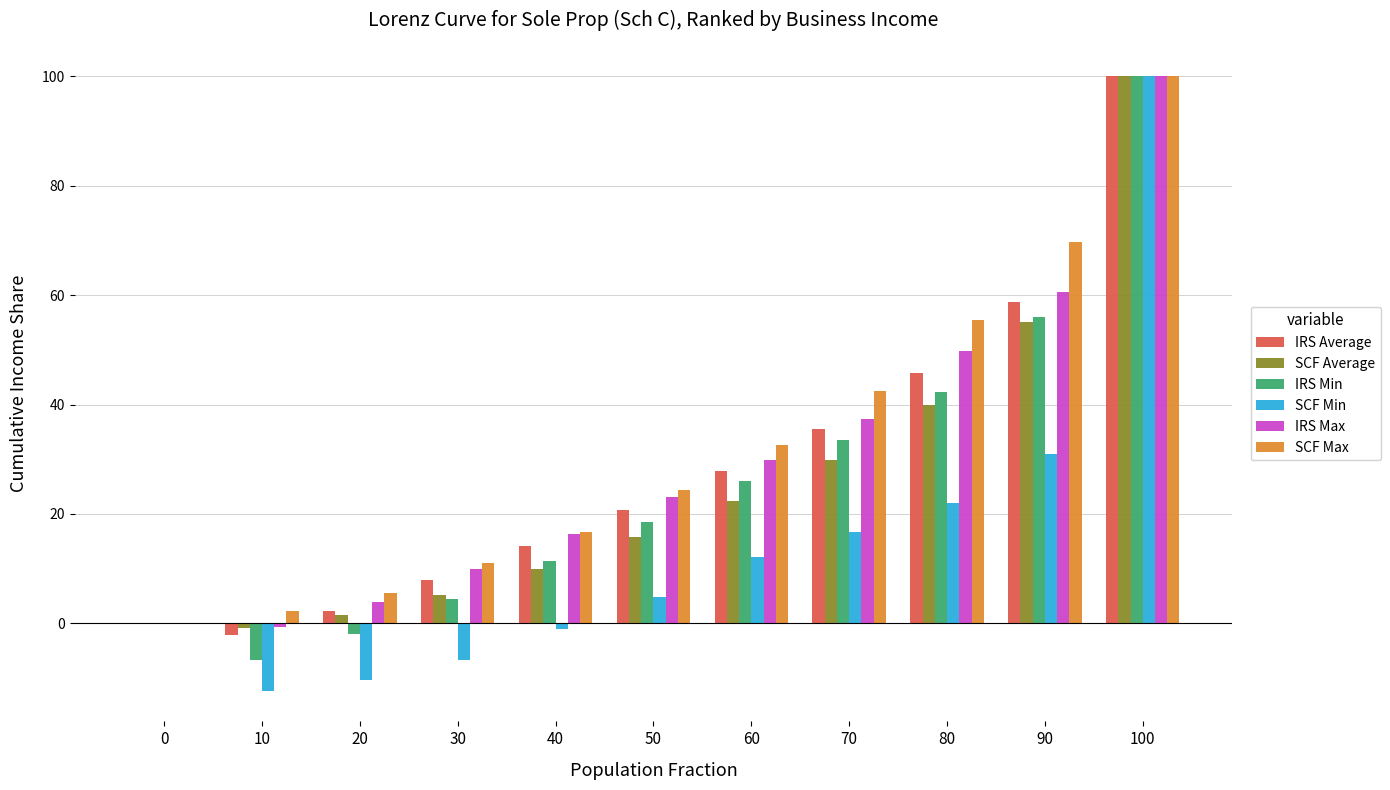

What is the spread (max minus min) of values at 80?

33.4